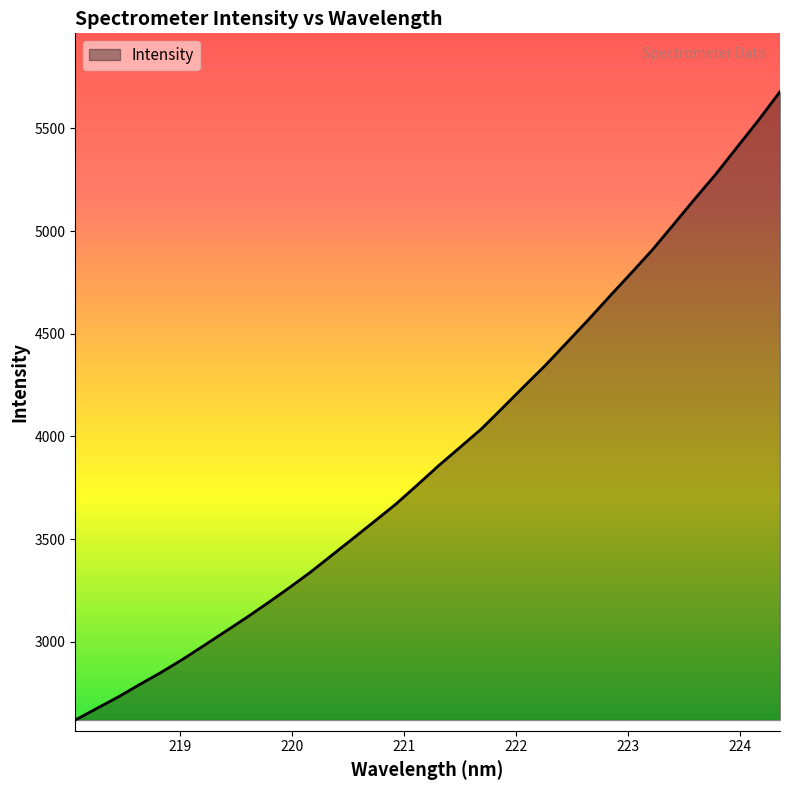

What is the smallest value displayed?

2619.1